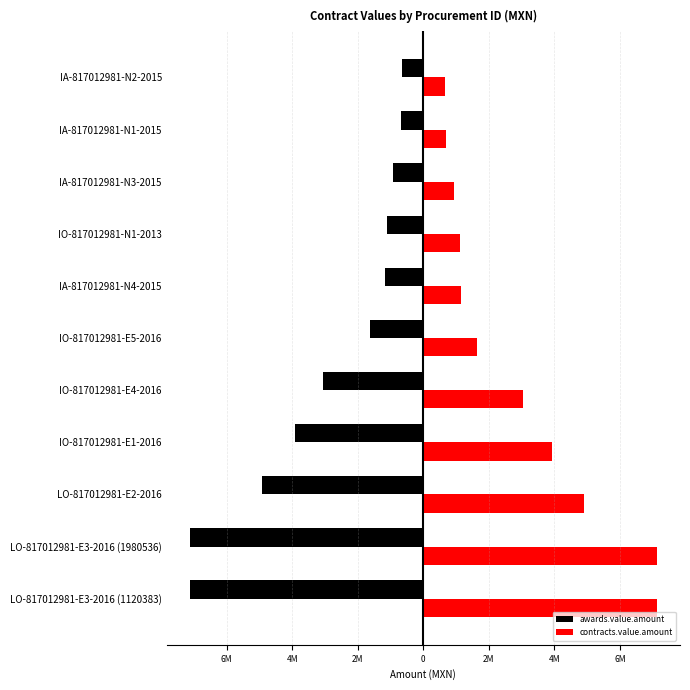

Which series has the largest range (max minus min)?

awards.value.amount